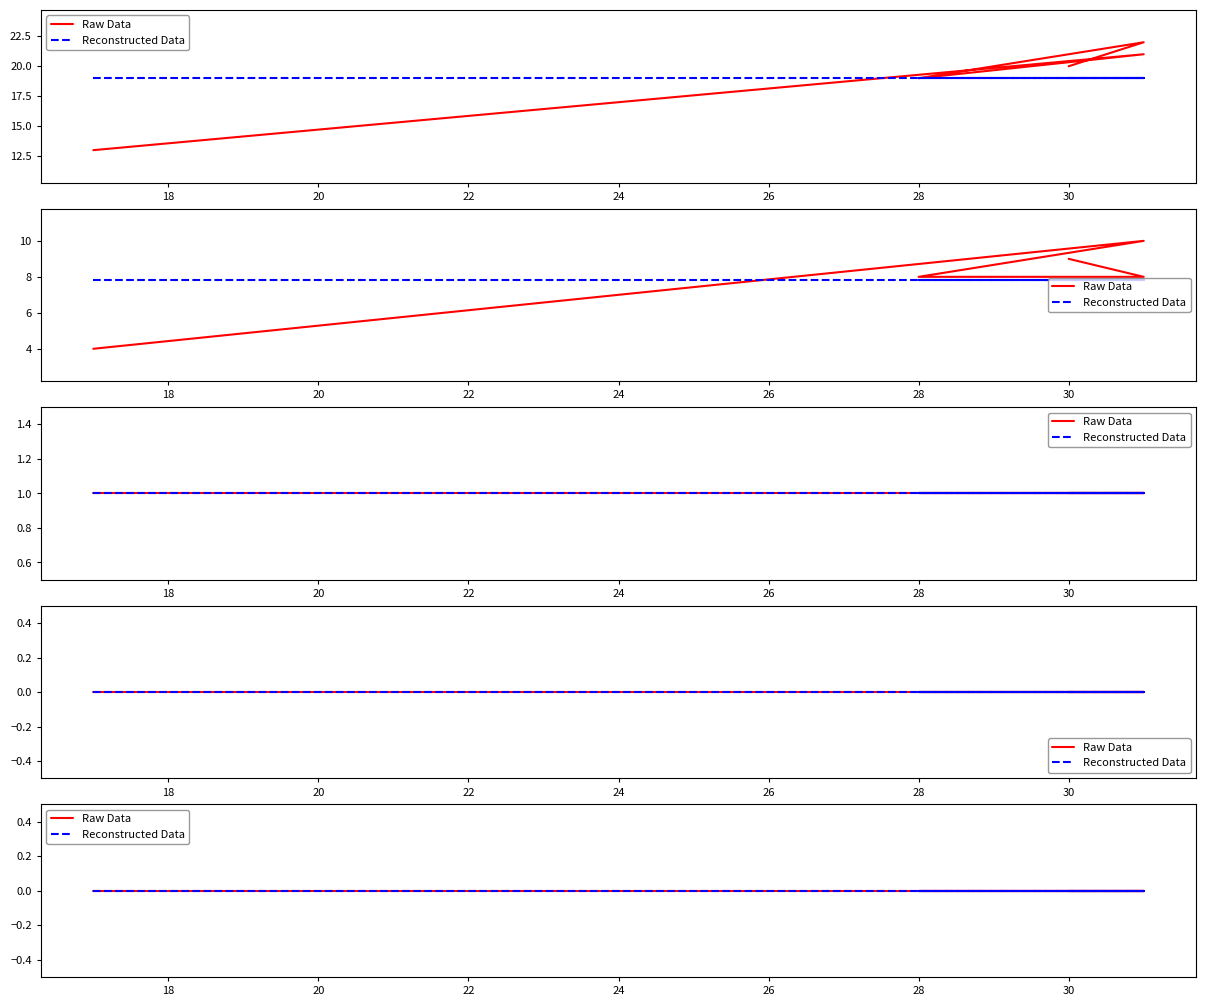

How many series are shown in this chart?

5